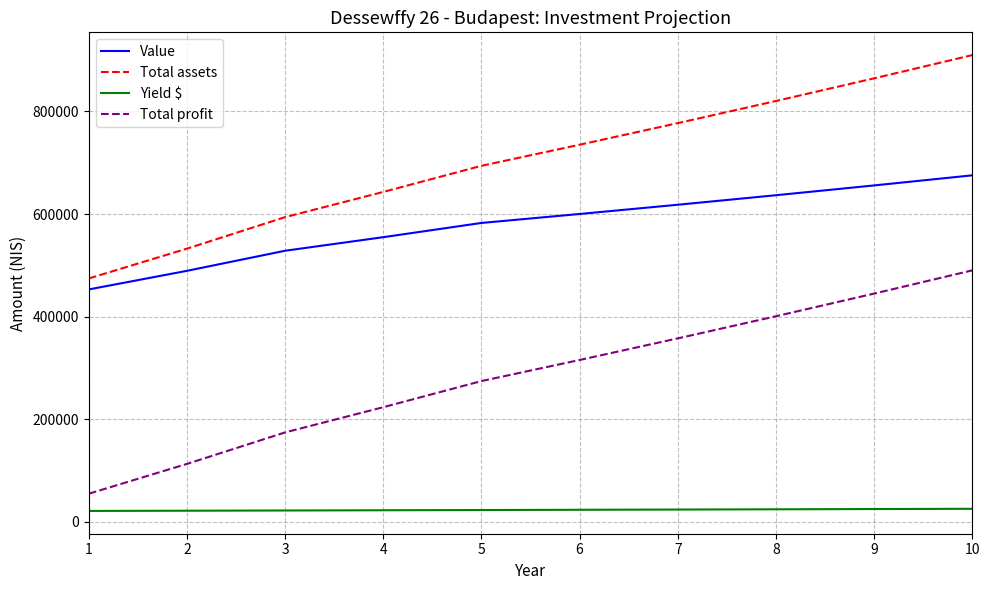

At how many categories does at least one series exceed 327596?

10